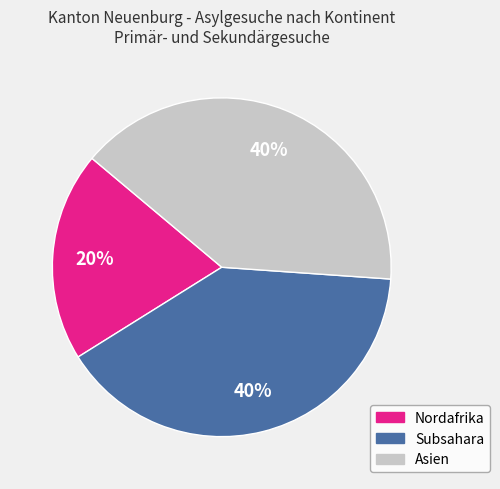

Do Nordafrika and Asien together represent more than half of the pie?

Yes